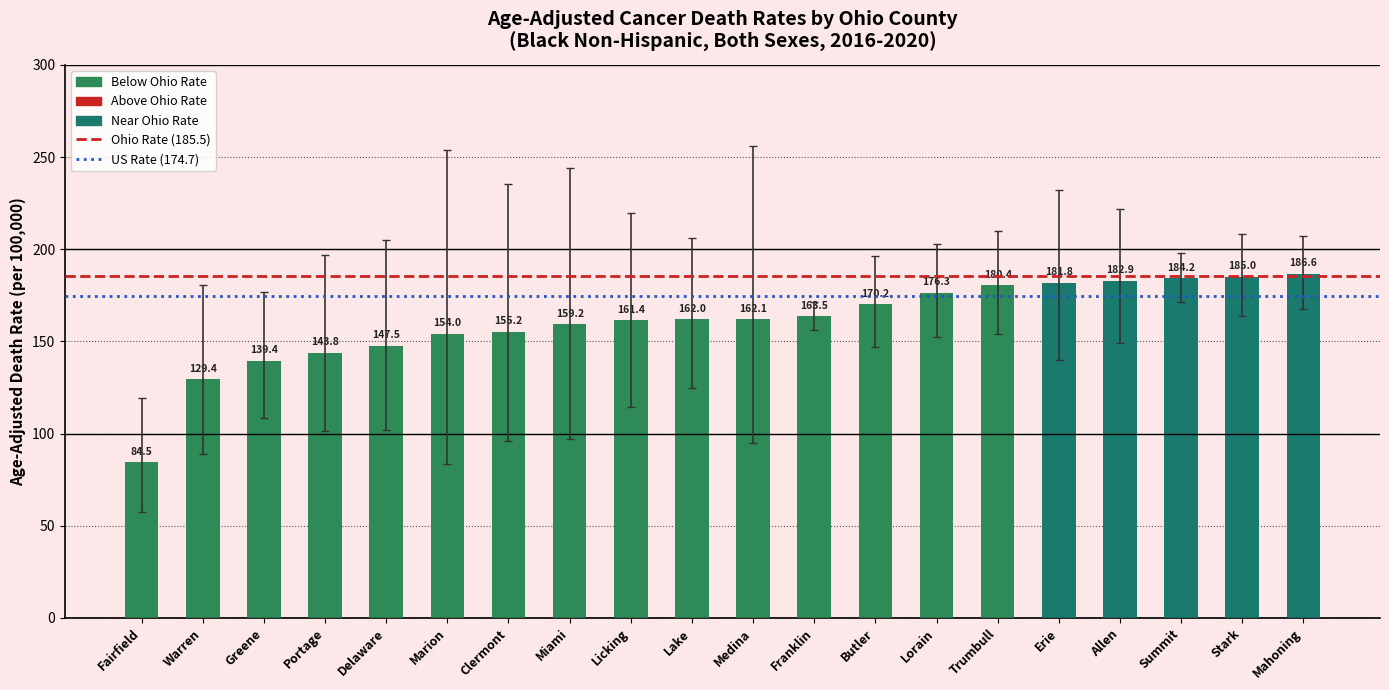

Between Mahoning and Fairfield, which is larger?

Mahoning